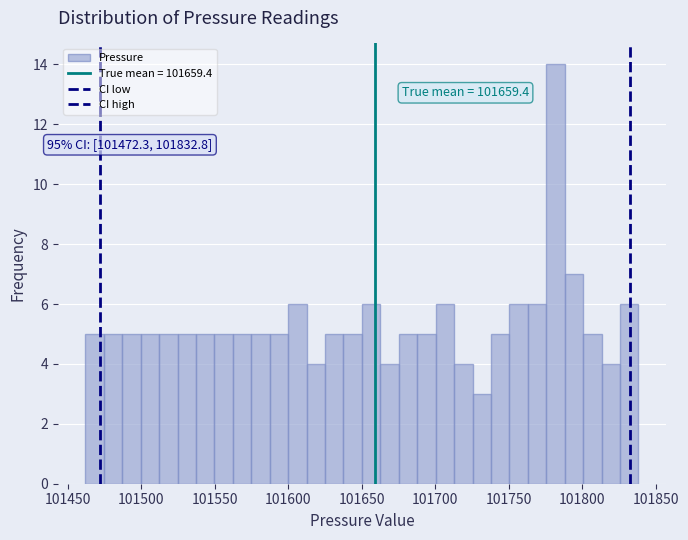

Around what value on the x-axis is the tallest bar? Give the approximate position of its centre, as read against the axis.

101780